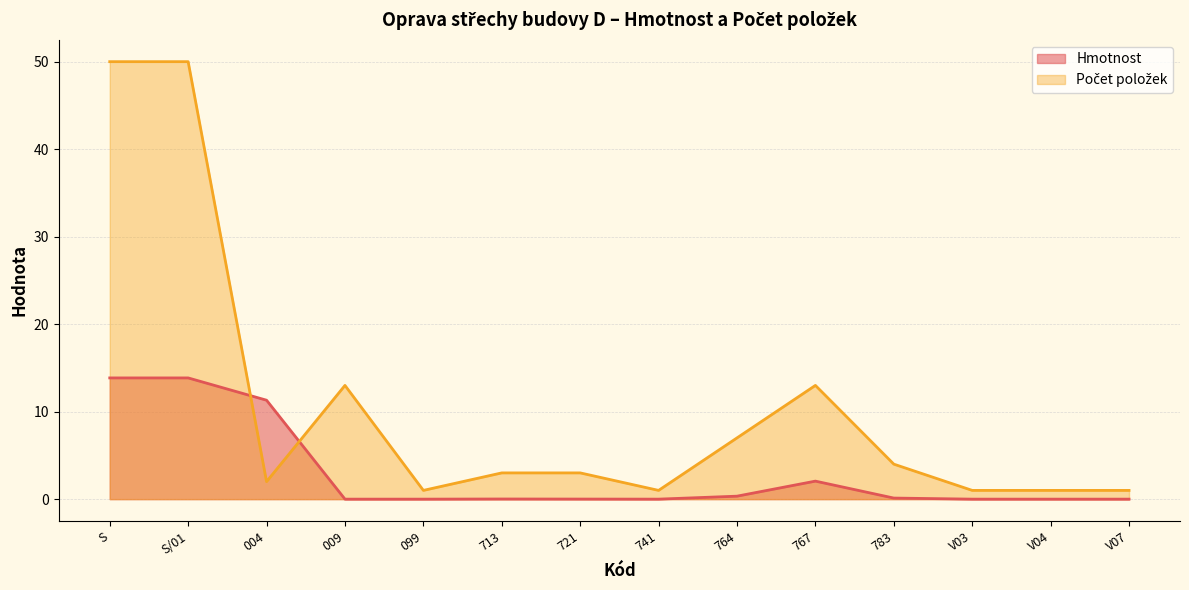

What position from the right is V07?

1